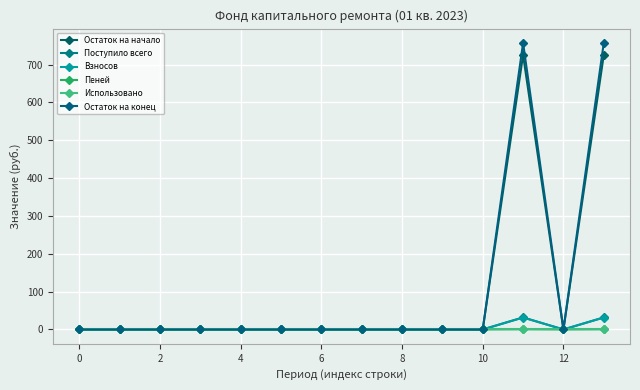

How many data points in Взносов are above 0?

2